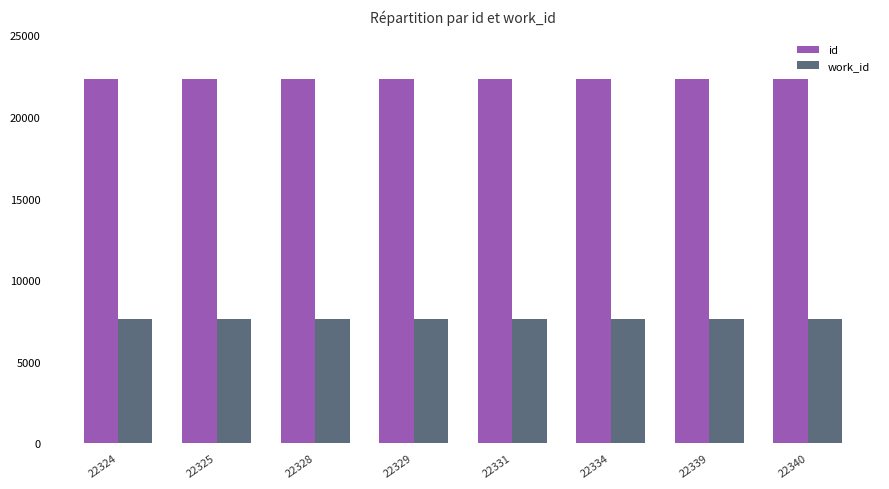

The id series shows 22331 at 22331. True or false?

True